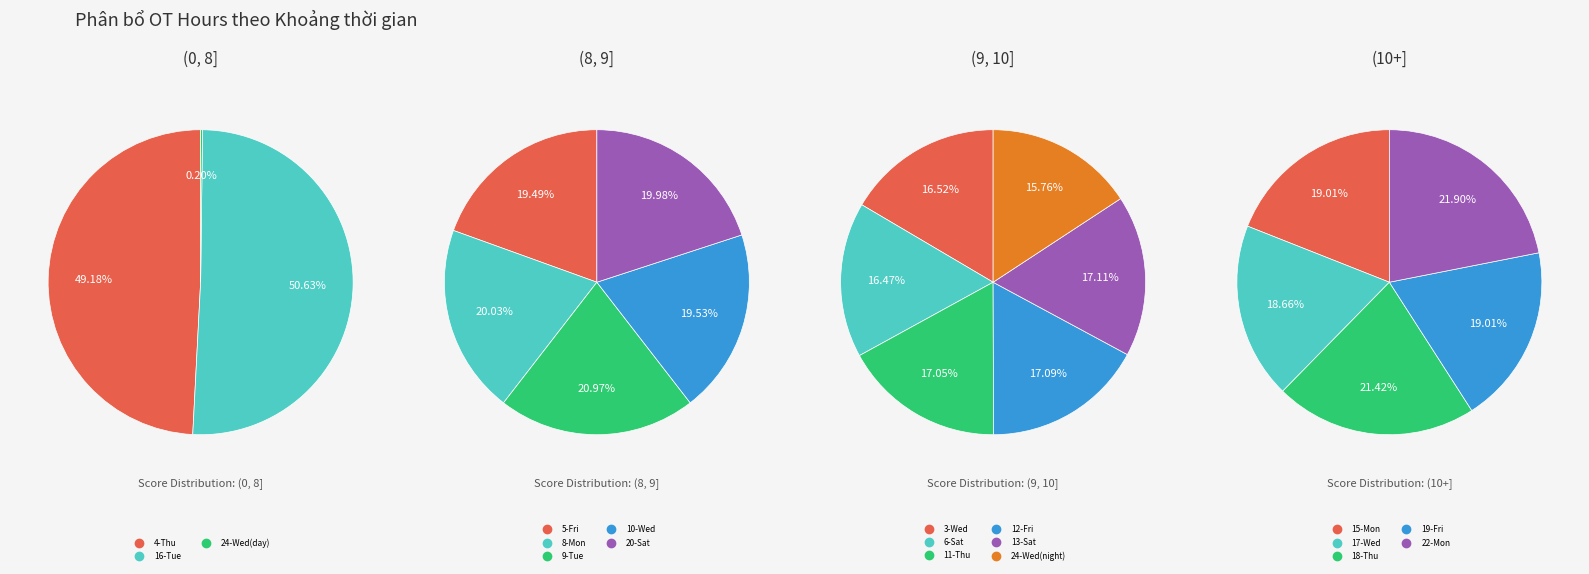

Does 3-Wed represent more than half of the total?

No